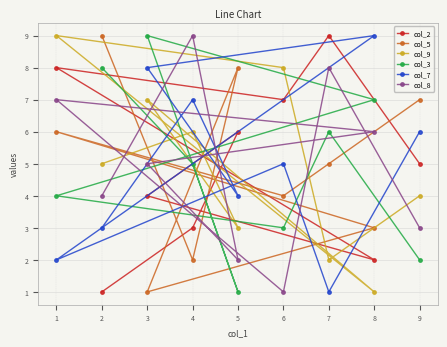

The col_9 series shows 2 at 7. True or false?

True